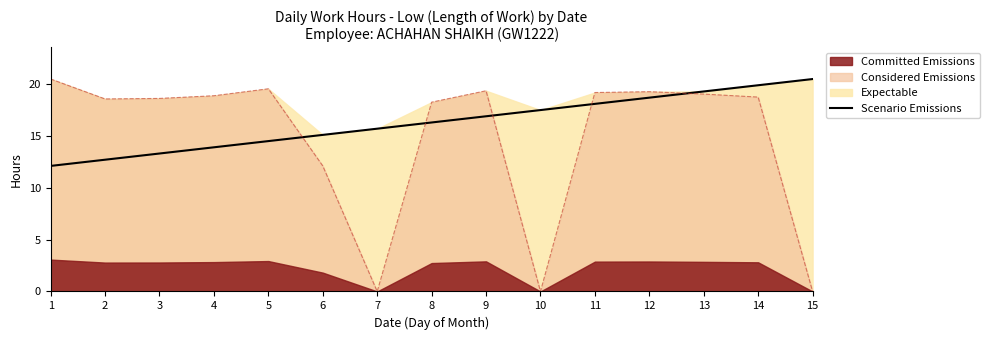

What is the minimum value for Scenario Emissions?

12.1